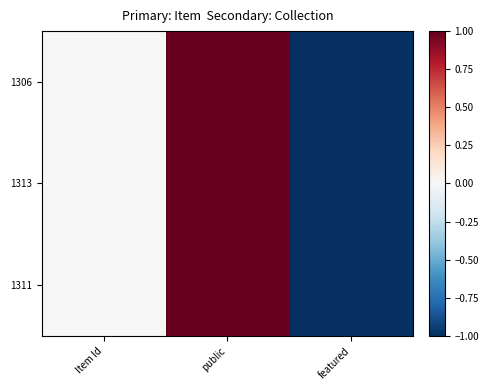

At which category does the chart reach its minimum across all series?

featured